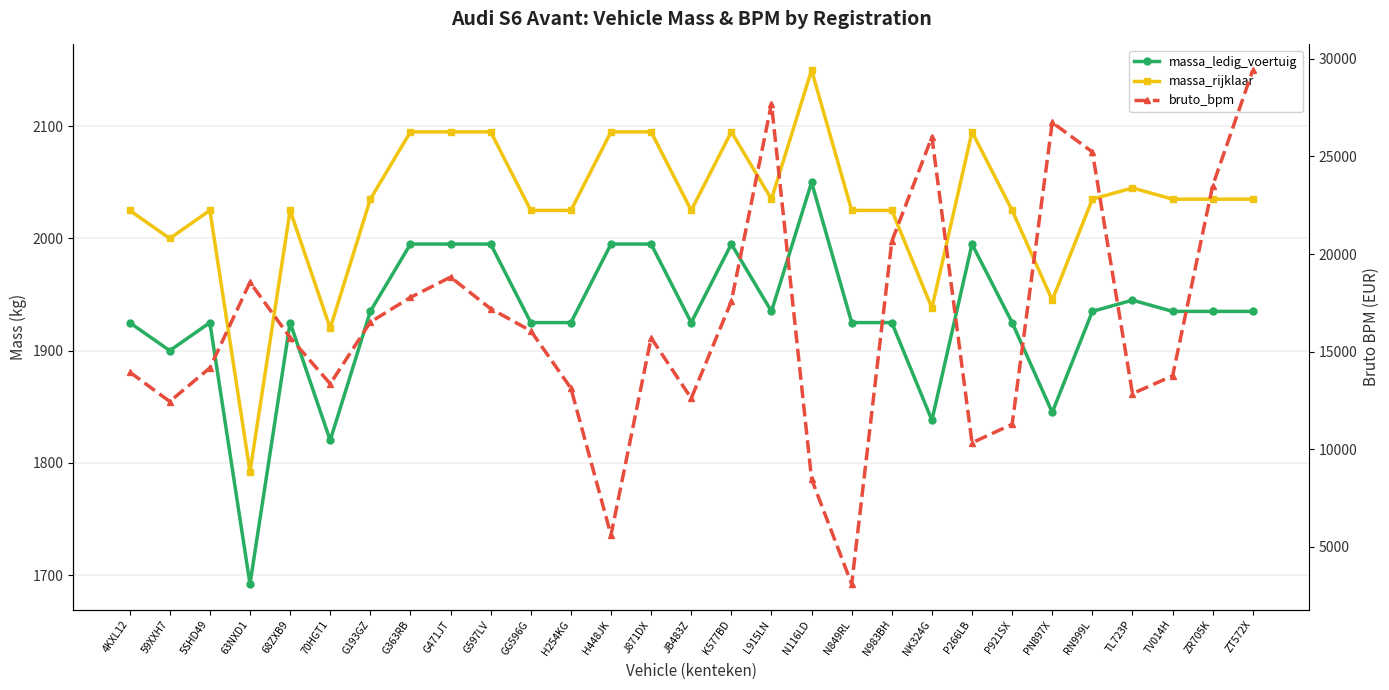

Which series changed the most between G597LV and RN999L?

bruto_bpm